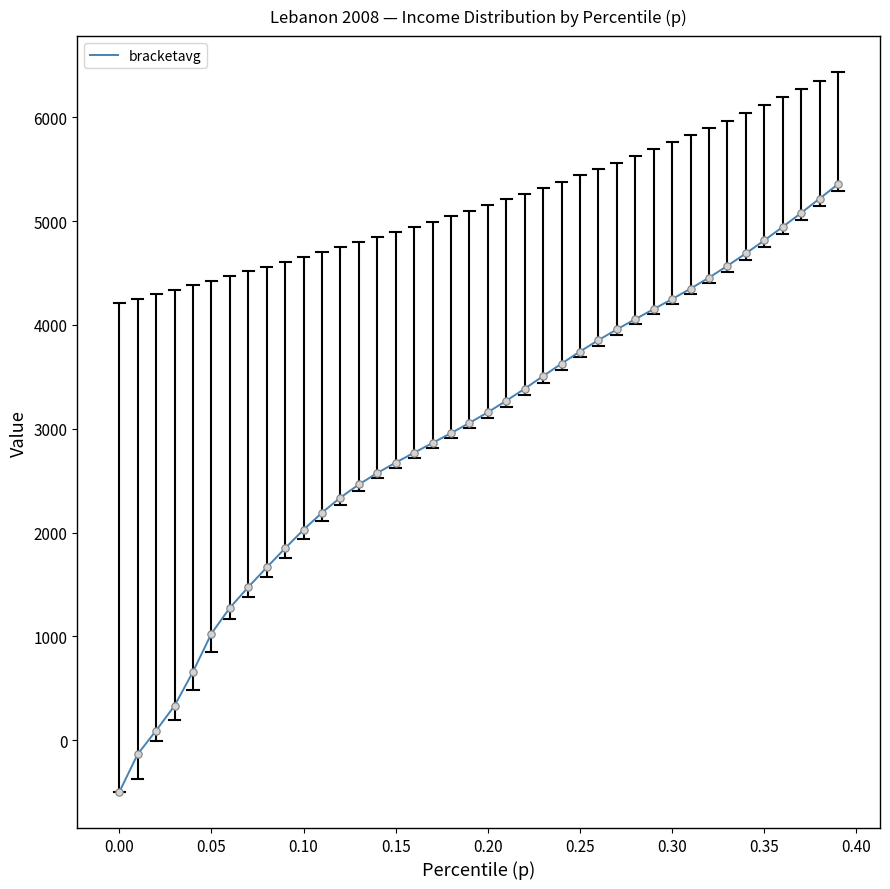

What is the minimum value shown in the chart?

-500.0